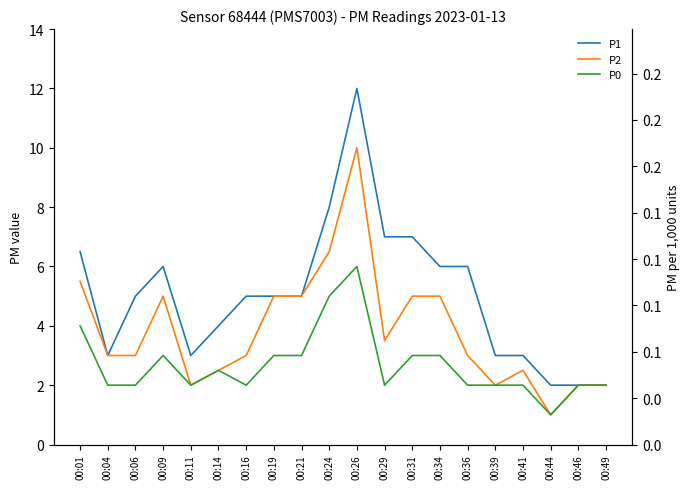

What is the sum of the P1 values at 00:36 and 00:24?

14.0